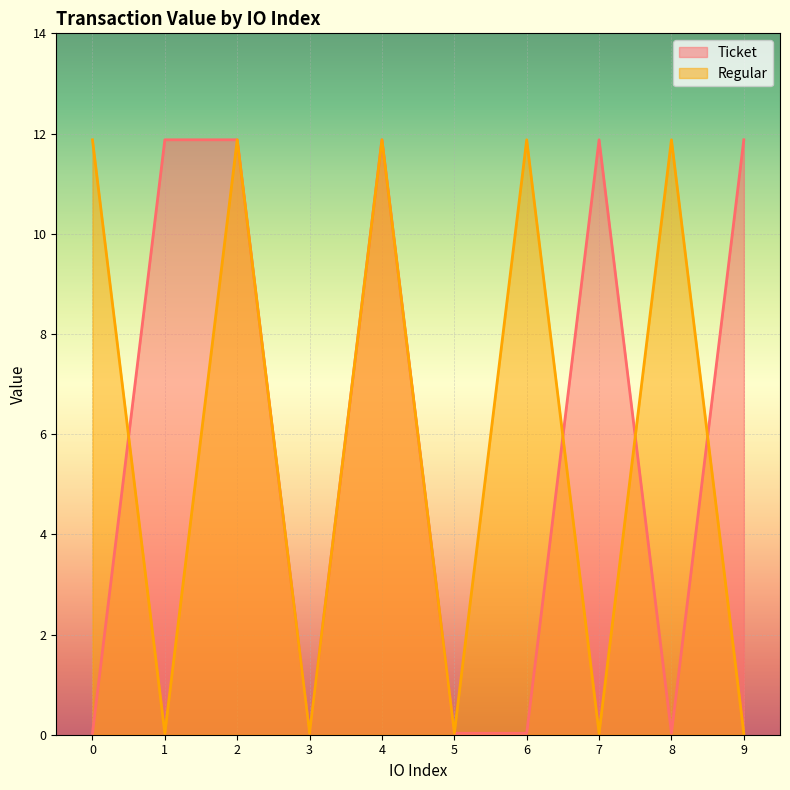

List the series in order of their peak value, highest first.

Ticket, Regular